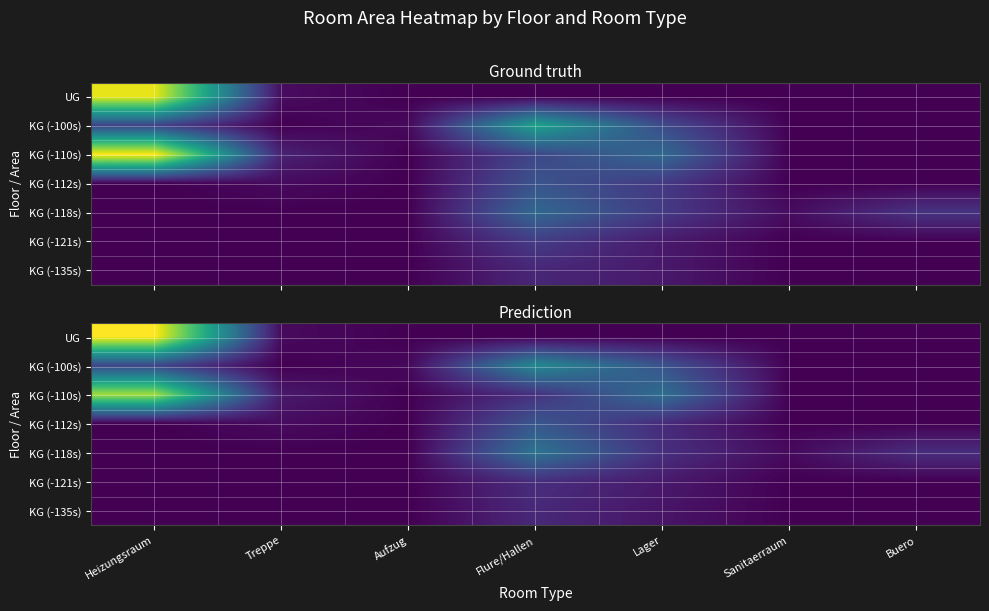

The value of KG (-118s) at Sanitaerraum is 3.8. True or false?

True